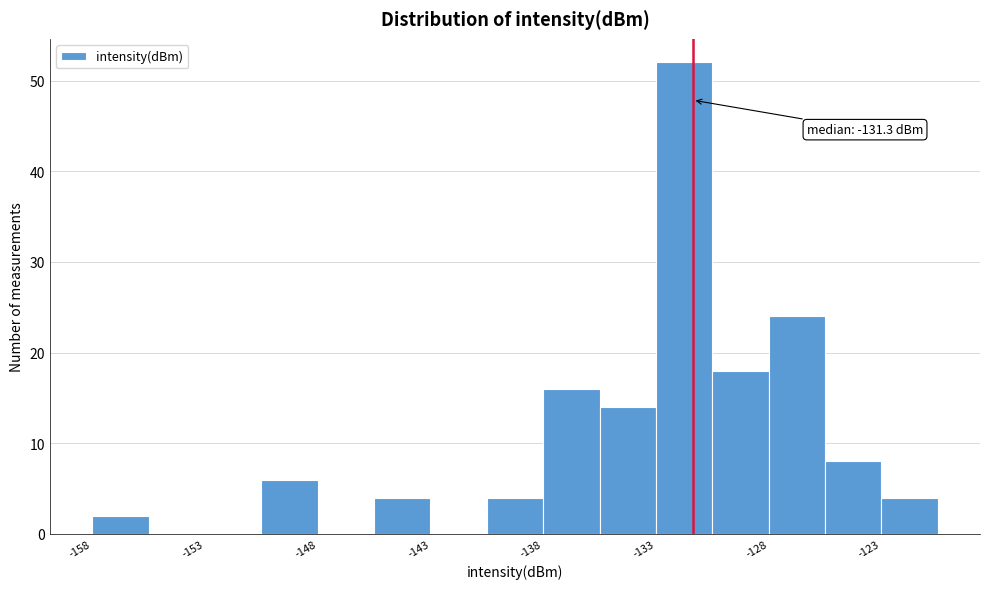

Which range on the x-axis has the tallest bar?

-133.0 to -130.5